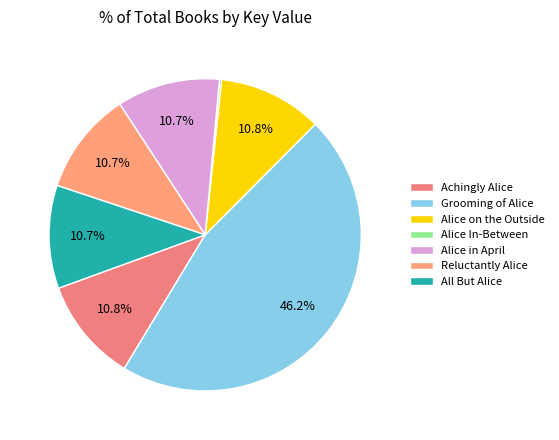

To the nearest percent, what is the combined percentage of All But Alice and Achingly Alice?

21%